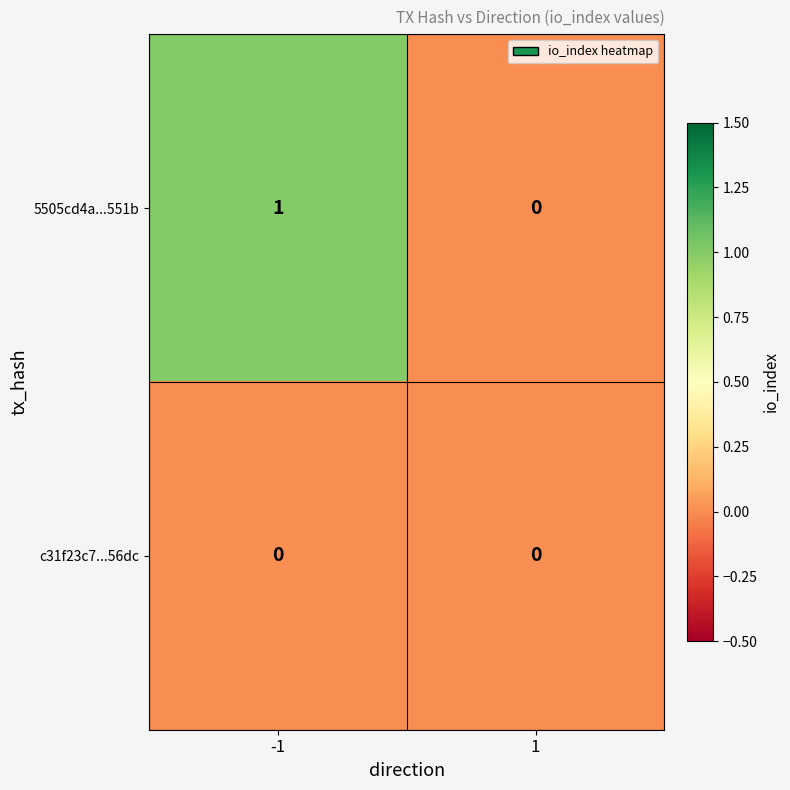

At -1, list the series in order from smallest to largest.

c31f23c7...56dc, 5505cd4a...551b